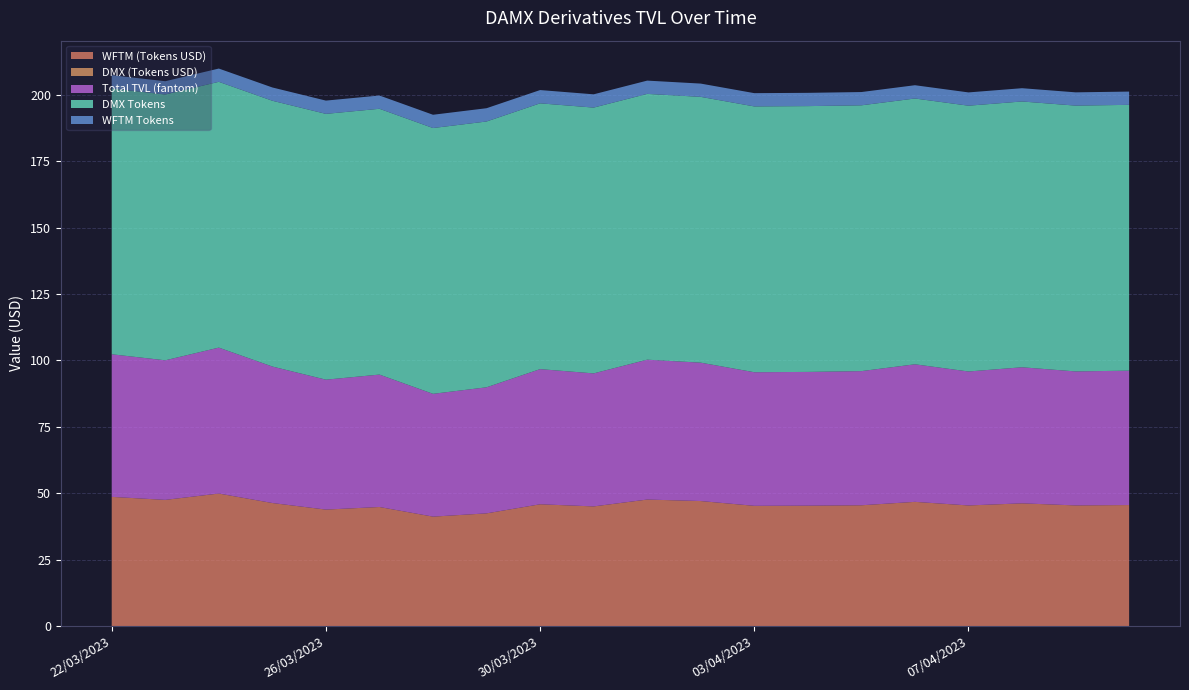

Reading right to left, what are all the values shown in this chart?

WFTM (Tokens USD): 10/04/2023=45.6	09/04/2023=45.4	08/04/2023=46.2	07/04/2023=45.4	06/04/2023=46.8	05/04/2023=45.5	04/04/2023=45.3	03/04/2023=45.3	02/04/2023=47.1	01/04/2023=47.6	31/03/2023=45.1	30/03/2023=45.9	29/03/2023=42.4	28/03/2023=41.2	27/03/2023=44.8	26/03/2023=43.9	25/03/2023=46.3	24/03/2023=49.9	23/03/2023=47.5	22/03/2023=48.6
DMX (Tokens USD): 10/04/2023=0.0	09/04/2023=0.0	08/04/2023=0.0	07/04/2023=0.0	06/04/2023=0.0	05/04/2023=0.0	04/04/2023=0.0	03/04/2023=0.0	02/04/2023=0.0	01/04/2023=0.0	31/03/2023=0.0	30/03/2023=0.0	29/03/2023=0.0	28/03/2023=0.0	27/03/2023=0.0	26/03/2023=0.0	25/03/2023=0.0	24/03/2023=0.0	23/03/2023=0.0	22/03/2023=0.0
Total TVL (fantom): 10/04/2023=50.6	09/04/2023=50.4	08/04/2023=51.2	07/04/2023=50.4	06/04/2023=51.8	05/04/2023=50.5	04/04/2023=50.3	03/04/2023=50.3	02/04/2023=52.1	01/04/2023=52.6	31/03/2023=50.1	30/03/2023=50.9	29/03/2023=47.4	28/03/2023=46.2	27/03/2023=49.8	26/03/2023=48.9	25/03/2023=51.4	24/03/2023=54.9	23/03/2023=52.5	22/03/2023=53.7
DMX Tokens: 10/04/2023=100.0	09/04/2023=100.0	08/04/2023=100.0	07/04/2023=100.0	06/04/2023=100.0	05/04/2023=100.0	04/04/2023=100.0	03/04/2023=100.0	02/04/2023=100.0	01/04/2023=100.0	31/03/2023=100.0	30/03/2023=100.0	29/03/2023=100.0	28/03/2023=100.0	27/03/2023=100.0	26/03/2023=100.0	25/03/2023=100.0	24/03/2023=100.0	23/03/2023=100.0	22/03/2023=100.0
WFTM Tokens: 10/04/2023=5.0	09/04/2023=5.0	08/04/2023=5.0	07/04/2023=5.0	06/04/2023=5.0	05/04/2023=5.0	04/04/2023=5.0	03/04/2023=5.0	02/04/2023=5.0	01/04/2023=5.0	31/03/2023=5.0	30/03/2023=5.0	29/03/2023=5.0	28/03/2023=5.0	27/03/2023=5.0	26/03/2023=5.0	25/03/2023=5.0	24/03/2023=5.0	23/03/2023=5.0	22/03/2023=5.0